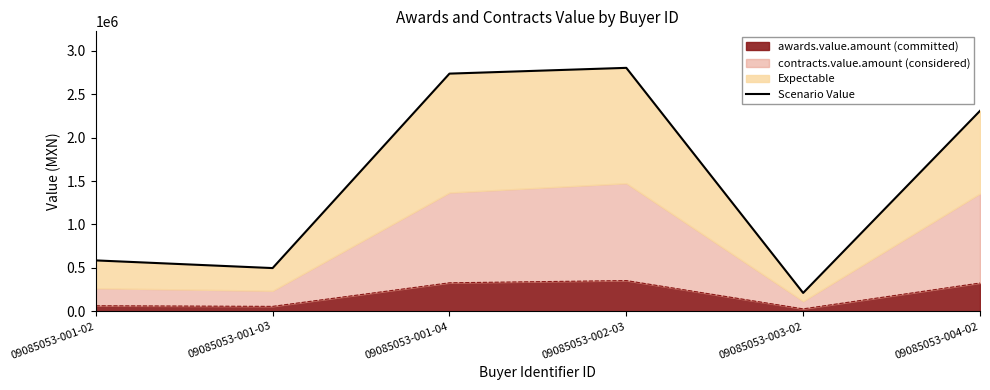

Reading left to right, list all the values displayed in this chart.

586411.4	497994.0	2737920.0	2804400.0	211852.8	2309076.0